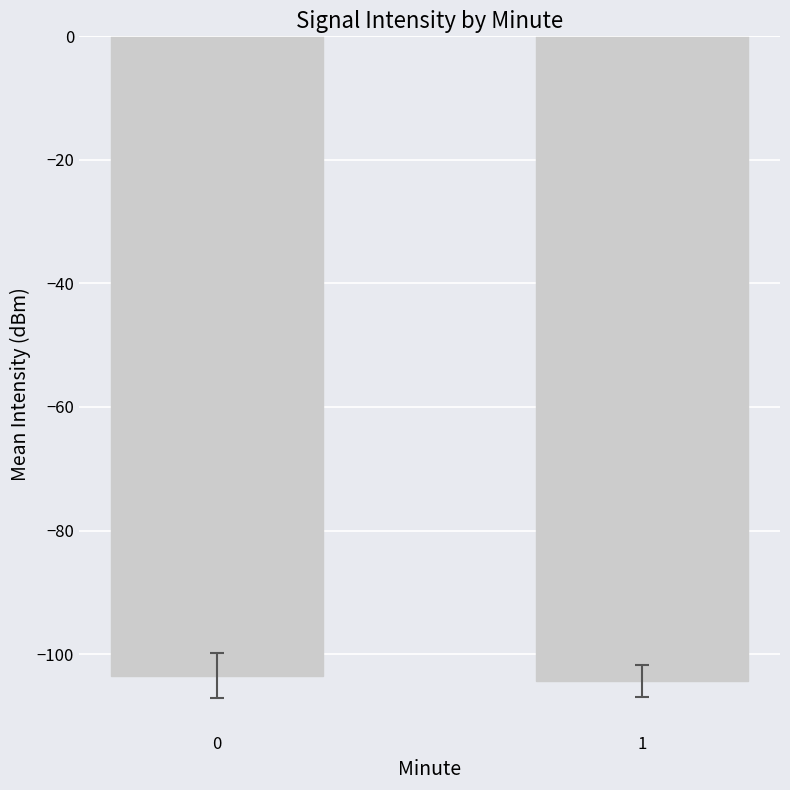

Reading right to left, what are all the values shown in this chart?

-104.3	-103.5